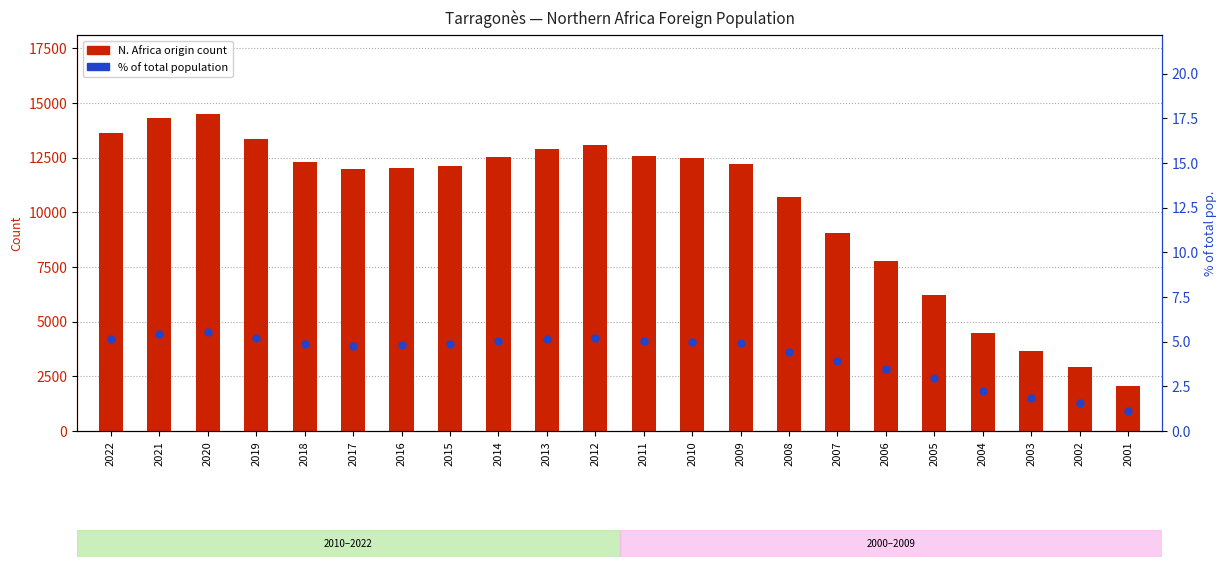

Which series contains the highest Y value?

N. Africa origin count